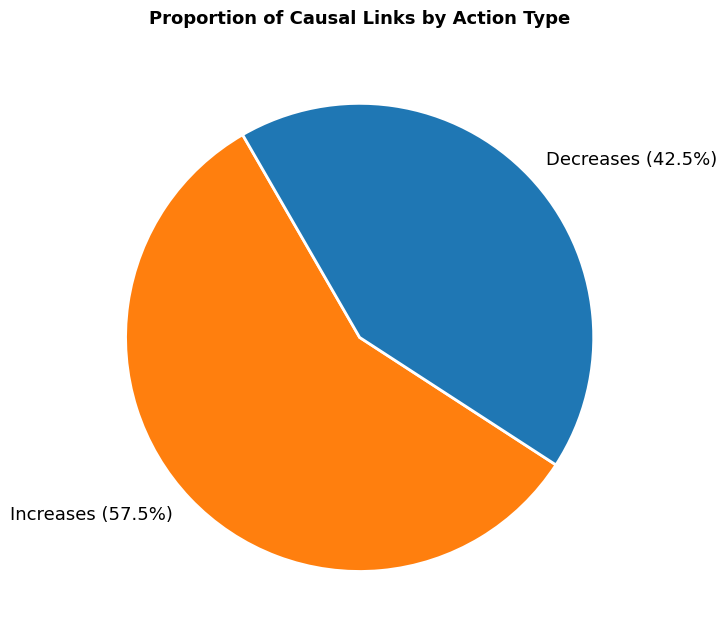

Approximately how many times larger is the value at Decreases compared to Increases?

0.7